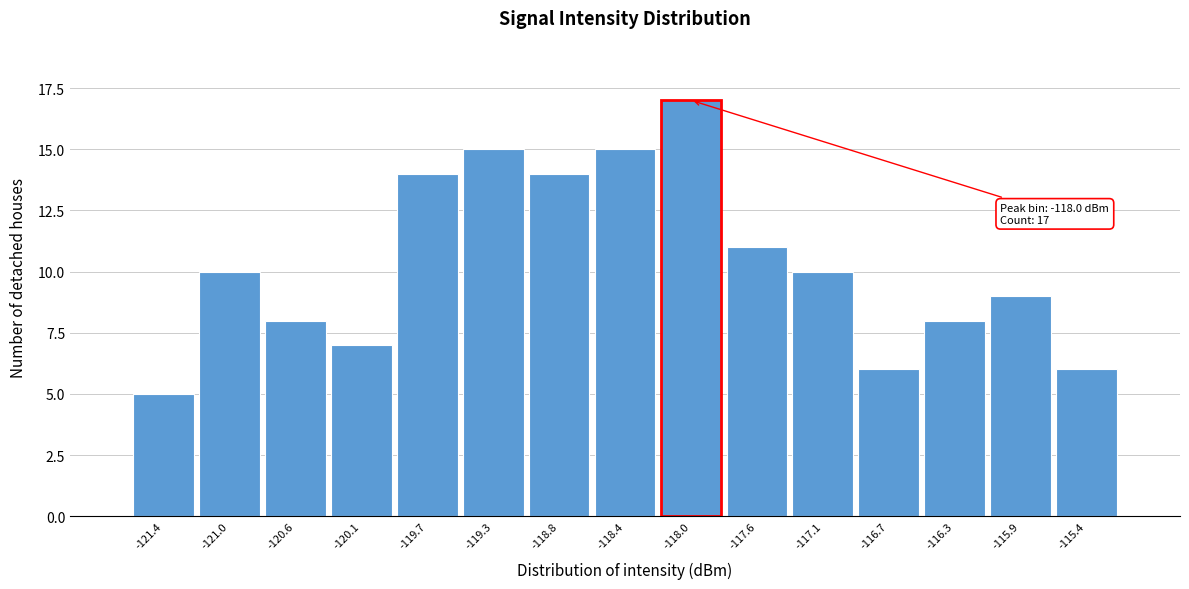

Which range on the x-axis has the tallest bar?

-118.20 to -117.80